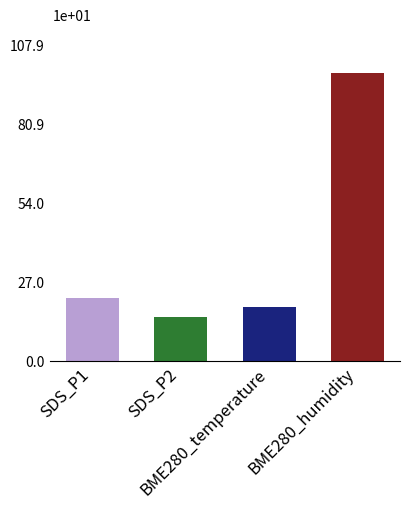

What is the difference between the maximum and minimum values in the BME280_temperature series?

0.9